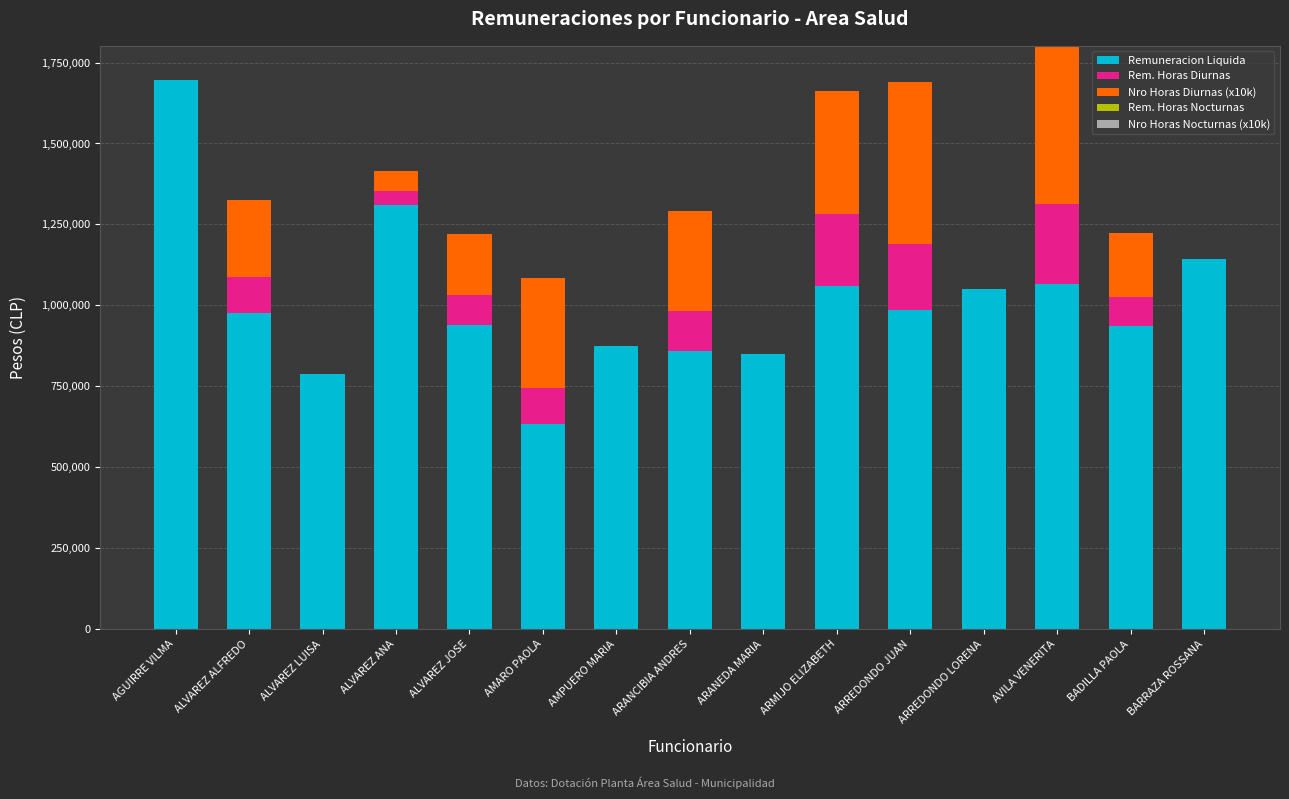

At which label is Remuneracion Liquida closest to 1164998?

BARRAZA ROSSANA